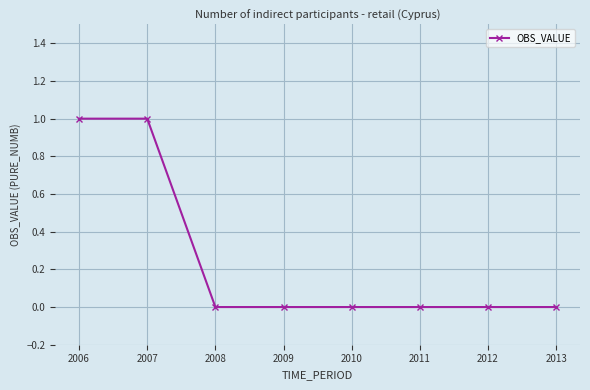

What is the greatest value displayed?

1